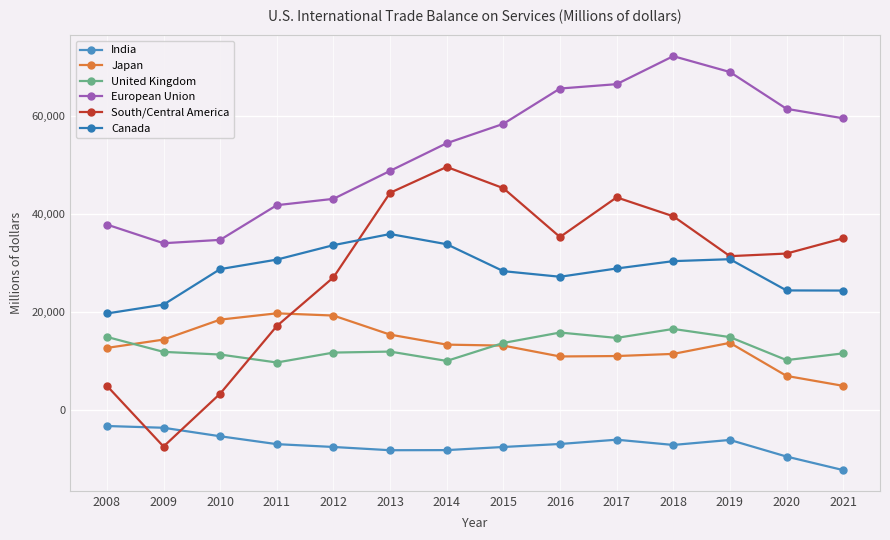

Which category has the lowest value in the Japan series?

2021